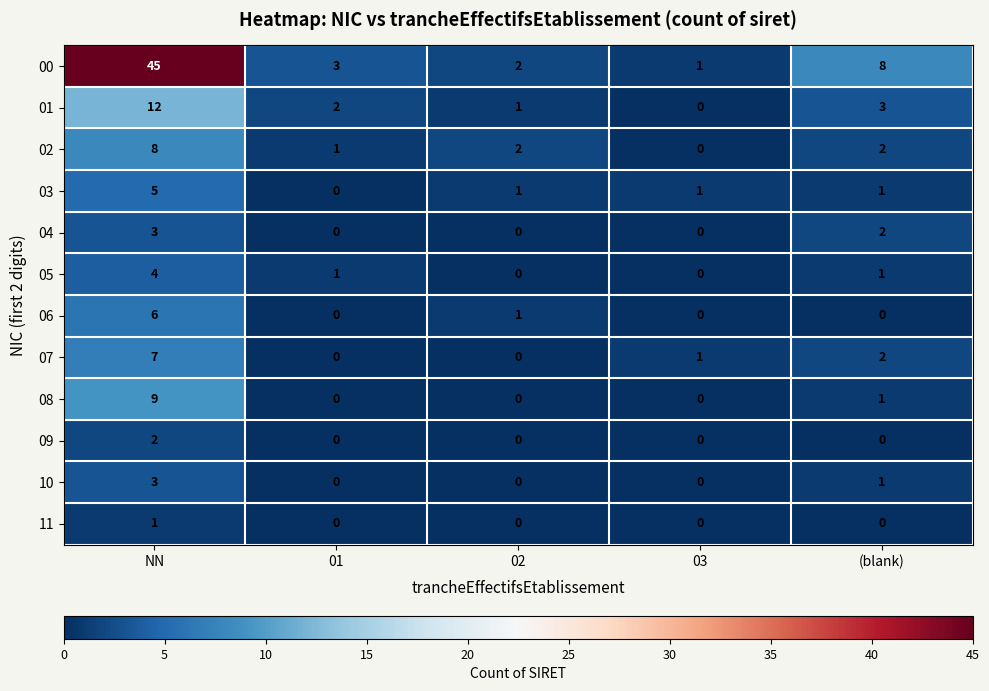

The 01 series shows 1 at 02. True or false?

True